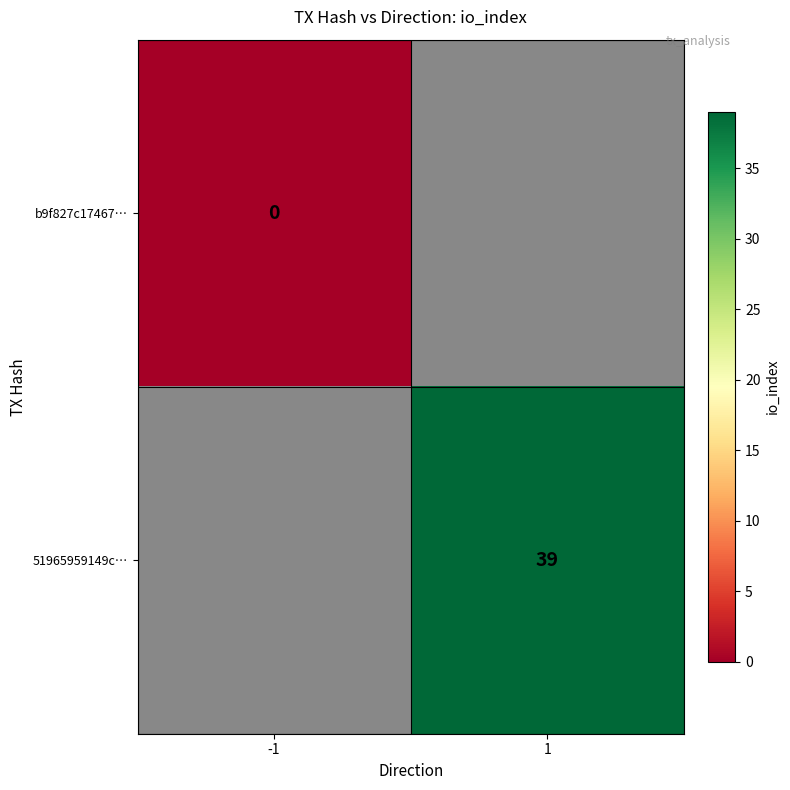

Is the value of 51965959149c… at 1 greater than the value of b9f827c17467… at -1?

Yes